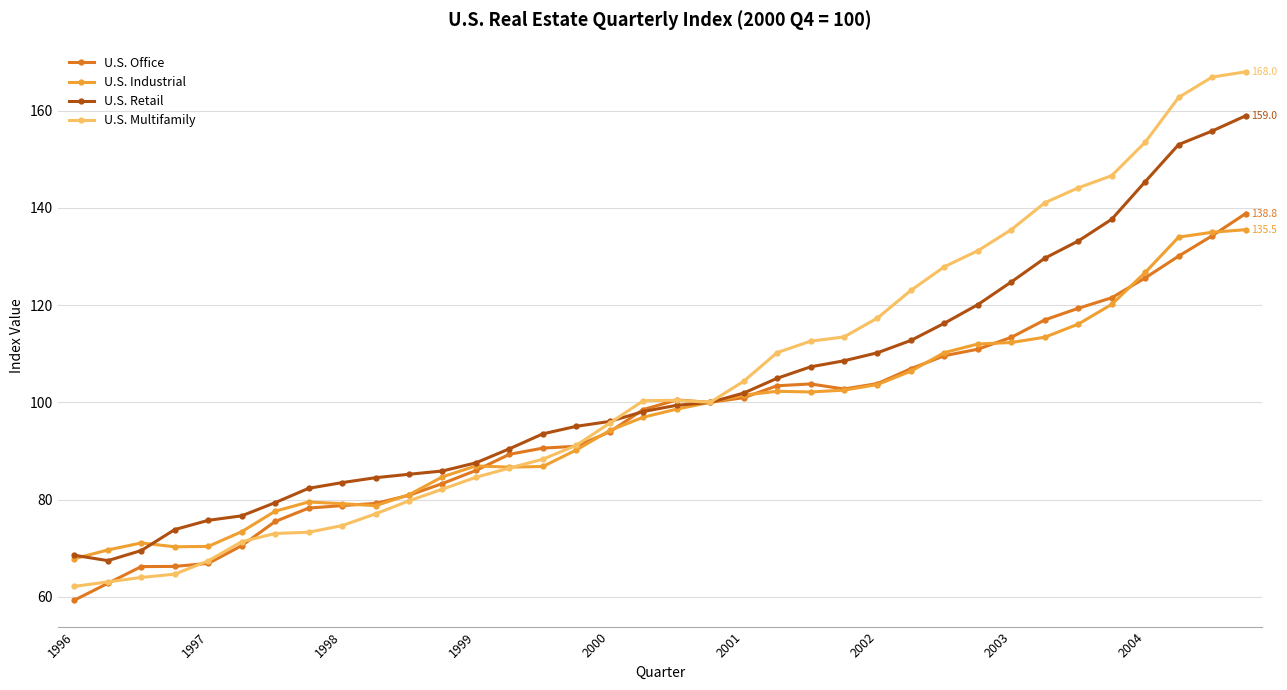

Which series has the largest range (max minus min)?

U.S. Multifamily